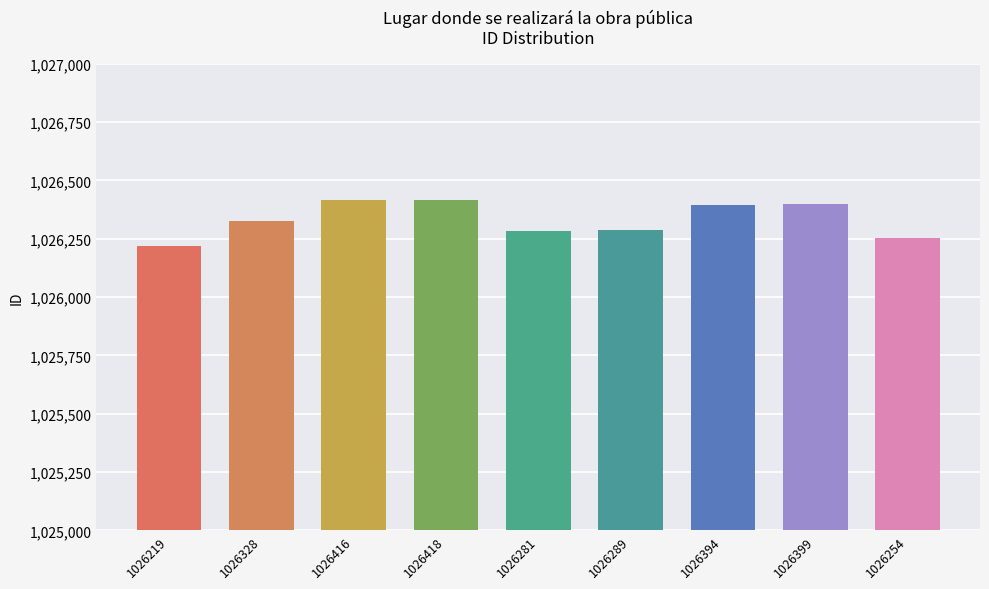

Is it true that the value at 1026219 is 1026219?

True